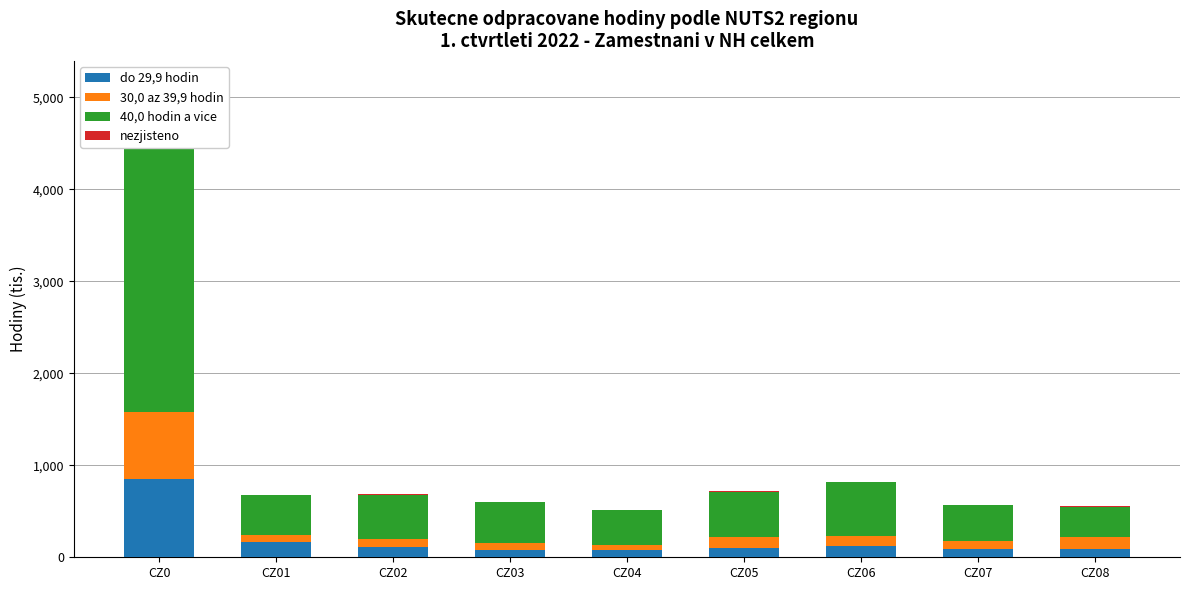

Reading right to left, list all the values displayed in this chart.

do 29,9 hodin: CZ08=95.1	CZ07=88.3	CZ06=127.6	CZ05=102.5	CZ04=77.4	CZ03=84.0	CZ02=114.7	CZ01=166.0	CZ0=855.6
30,0 az 39,9 hodin: CZ08=130.8	CZ07=85.4	CZ06=107.0	CZ05=116.7	CZ04=51.3	CZ03=73.8	CZ02=83.1	CZ01=71.2	CZ0=719.3
40,0 hodin a vice: CZ08=325.8	CZ07=392.4	CZ06=587.8	CZ05=495.3	CZ04=385.3	CZ03=445.9	CZ02=483.8	CZ01=434.7	CZ0=3550.9
nezjisteno: CZ08=2.0	CZ07=1.0	CZ06=0.0	CZ05=4.2	CZ04=0.0	CZ03=0.0	CZ02=6.2	CZ01=0.0	CZ0=14.9